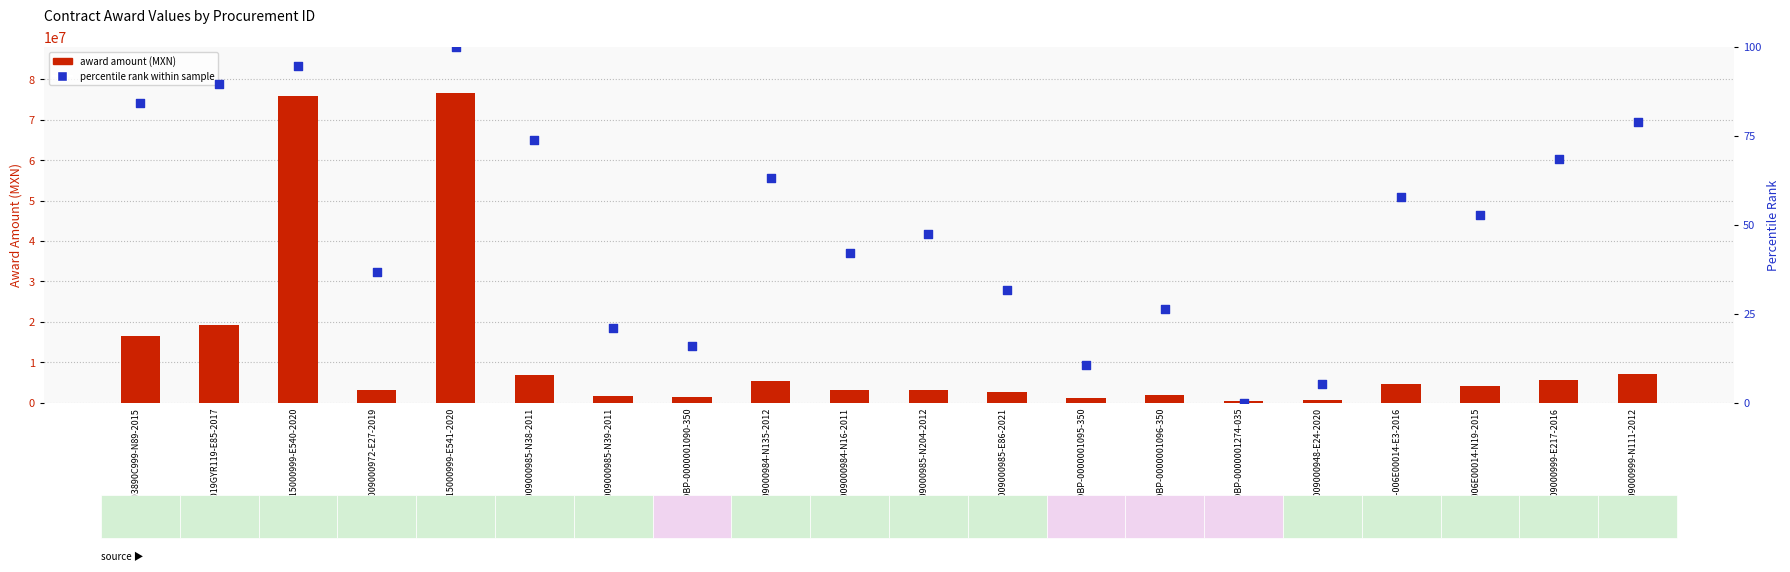

Which series contains the highest Y value?

award amount (MXN)